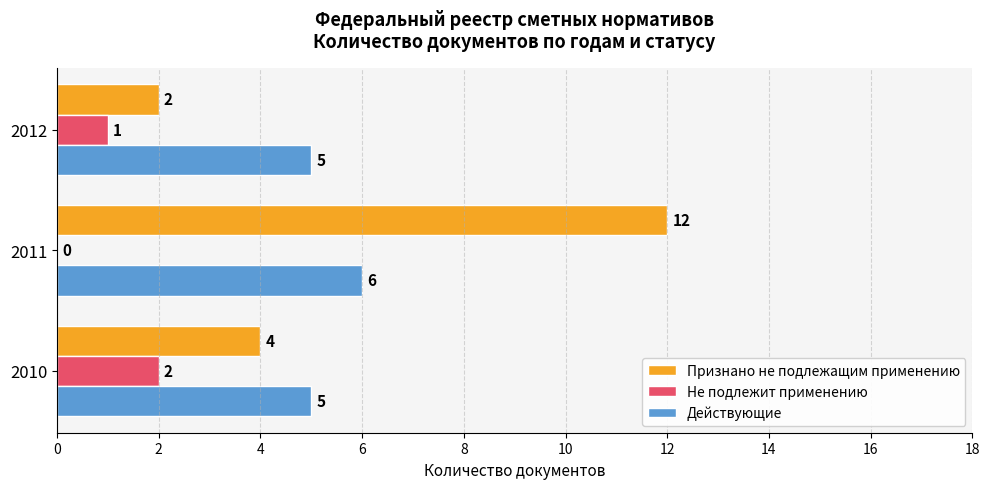

What are all the series names shown in the legend?

Признано не подлежащим применению, Не подлежит применению, Действующие